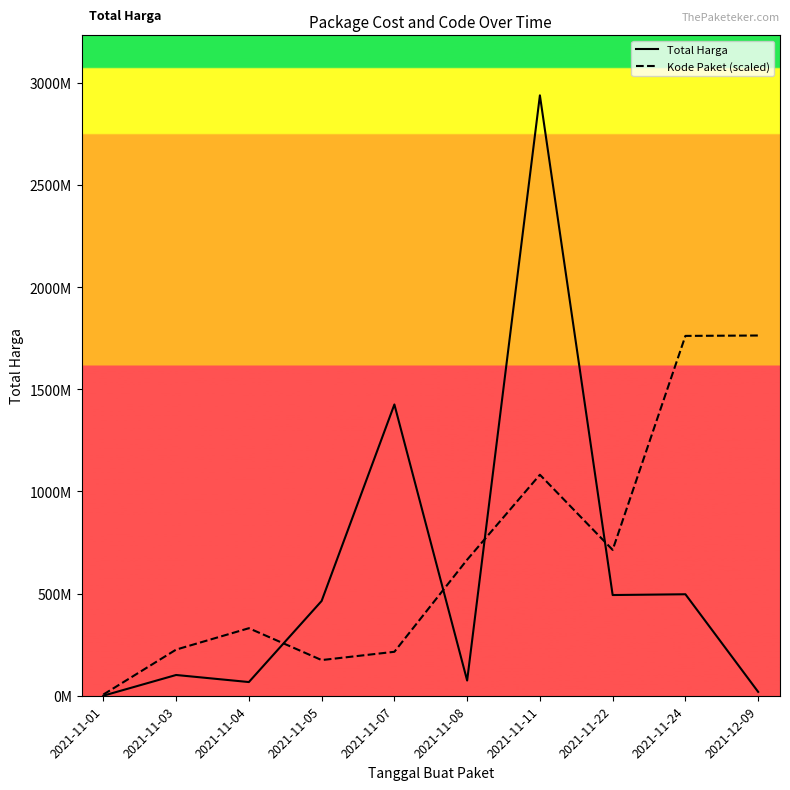

List the series in order of their peak value, highest first.

Total Harga, Kode Paket (scaled)